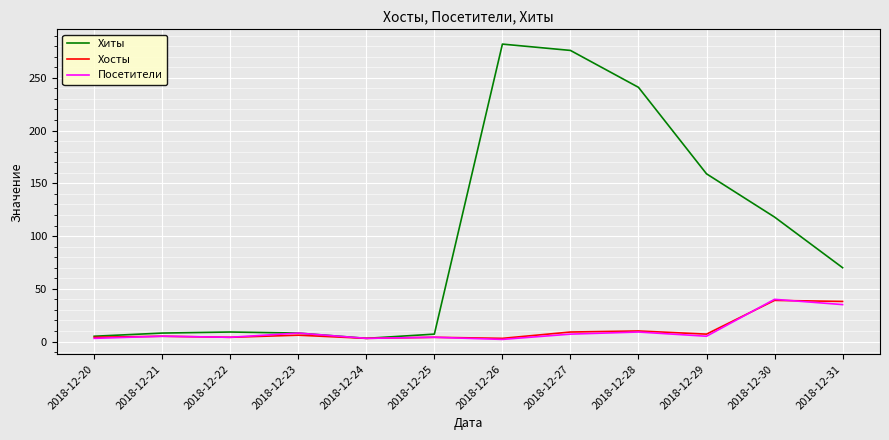

Which series has the largest range (max minus min)?

Хиты